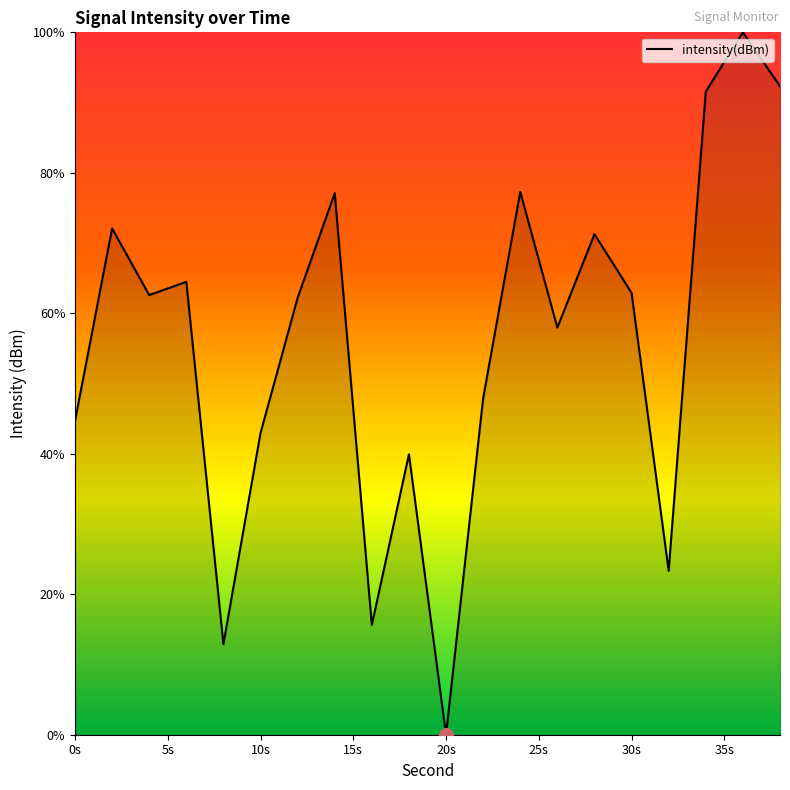

What is the difference between the maximum and minimum values?

100.0